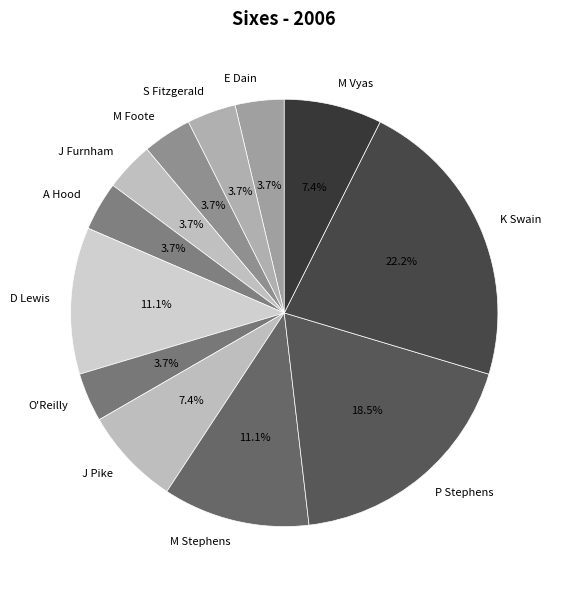

Does any single category account for the majority?

No